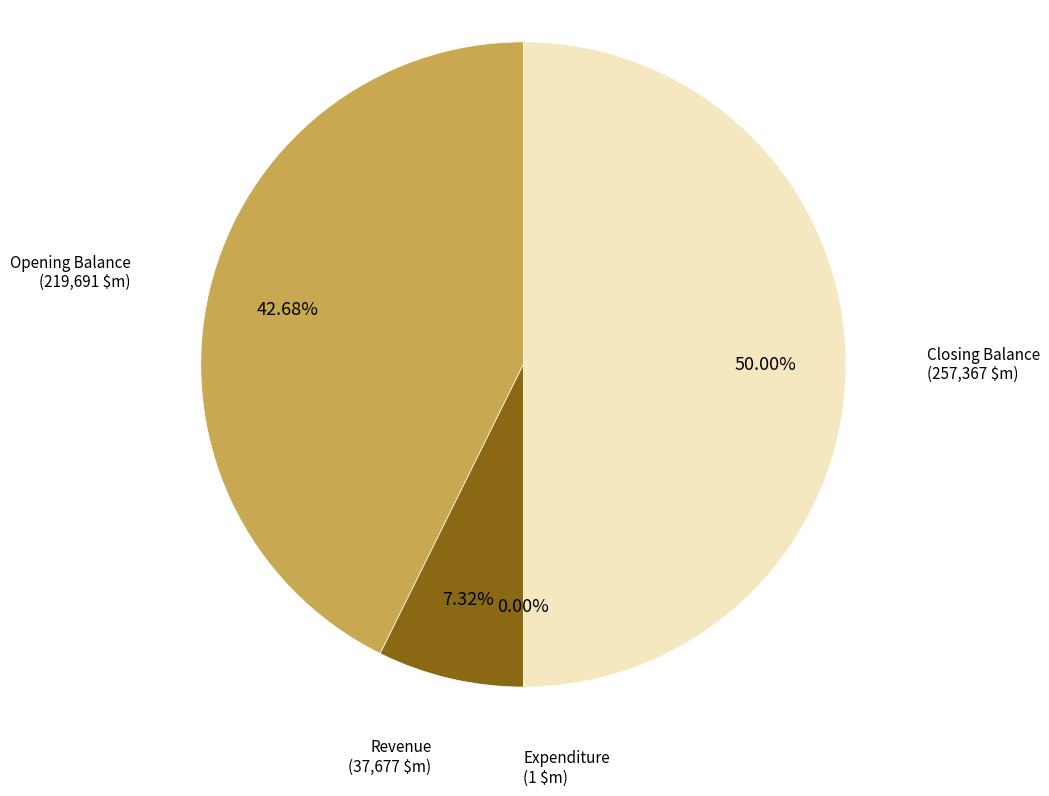

Which has a higher value, Revenue or Closing Balance?

Closing Balance